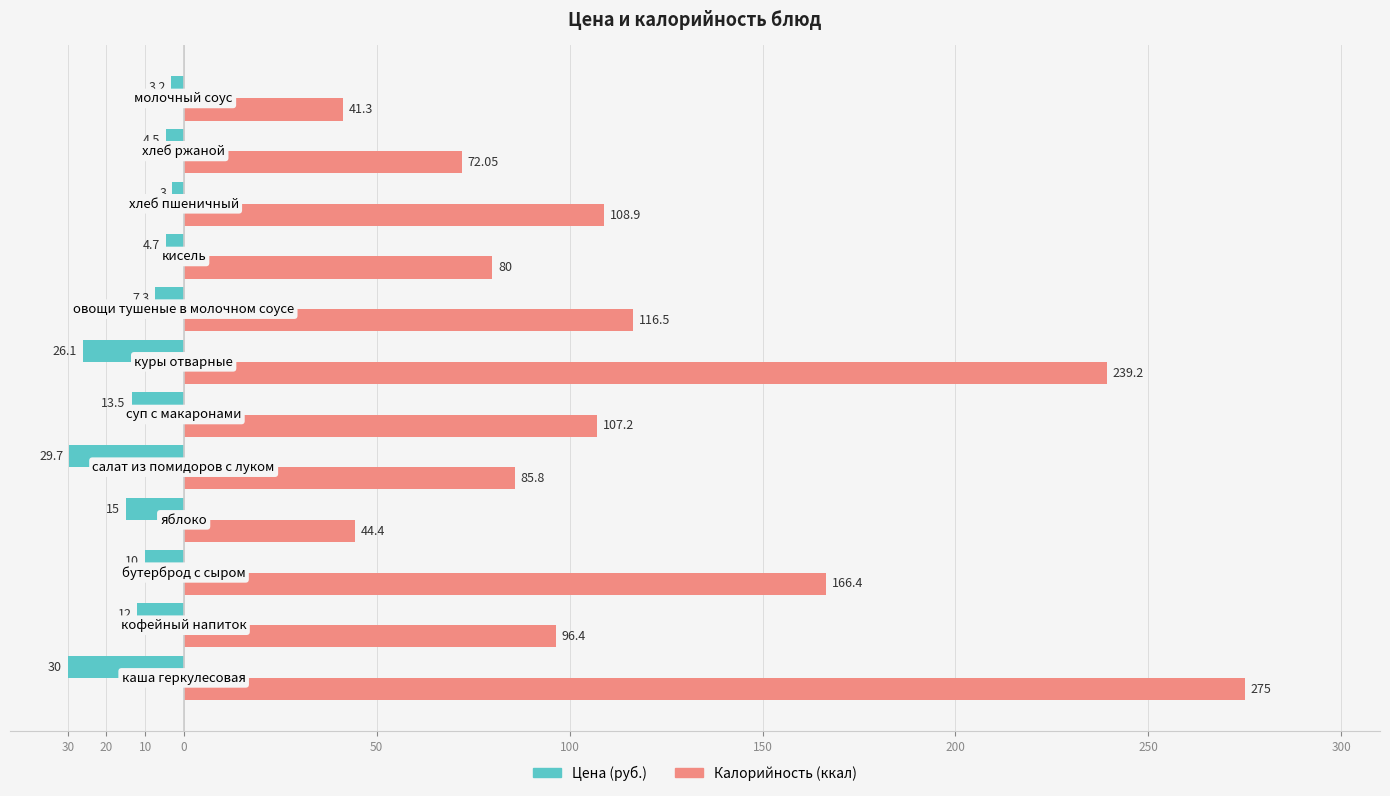

What is the smallest value displayed?

-30.0